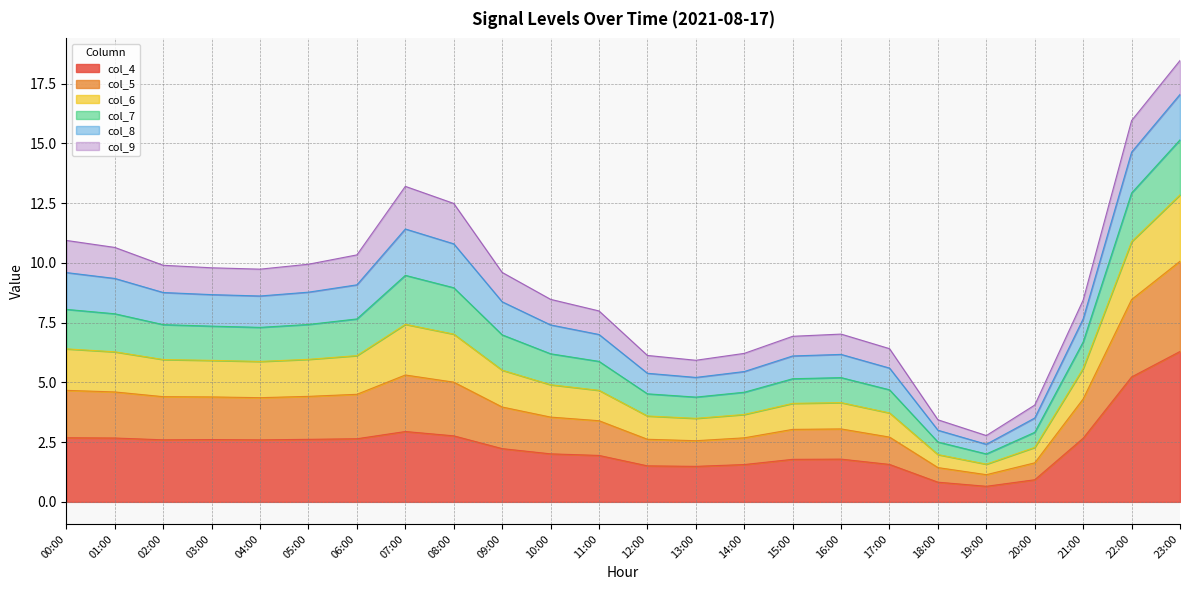

What is the maximum value for col_4?

6.3